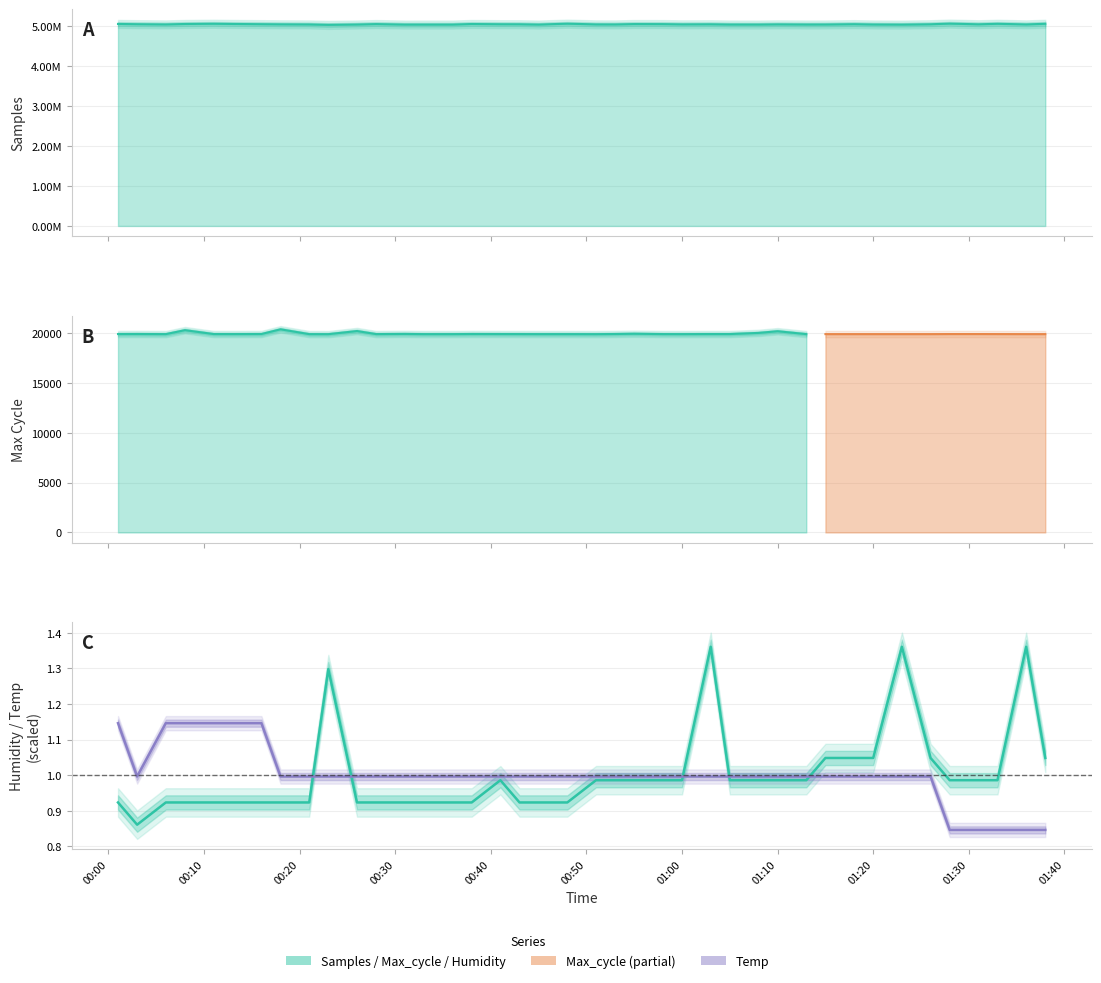

What is the average value of the Temp series?

1.0